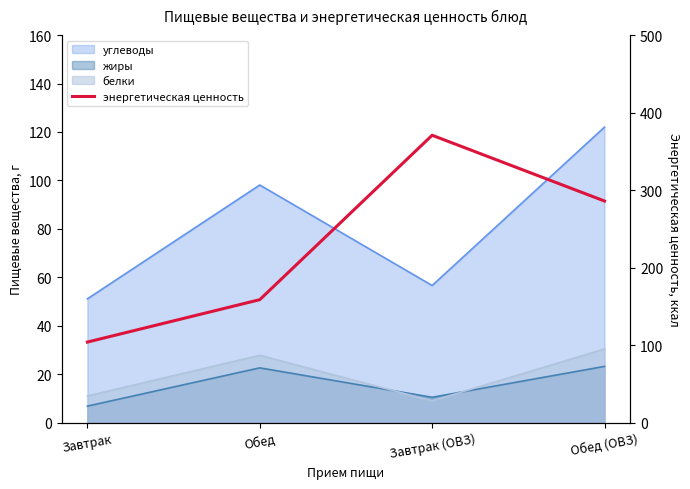

What is the greatest value displayed?

370.8